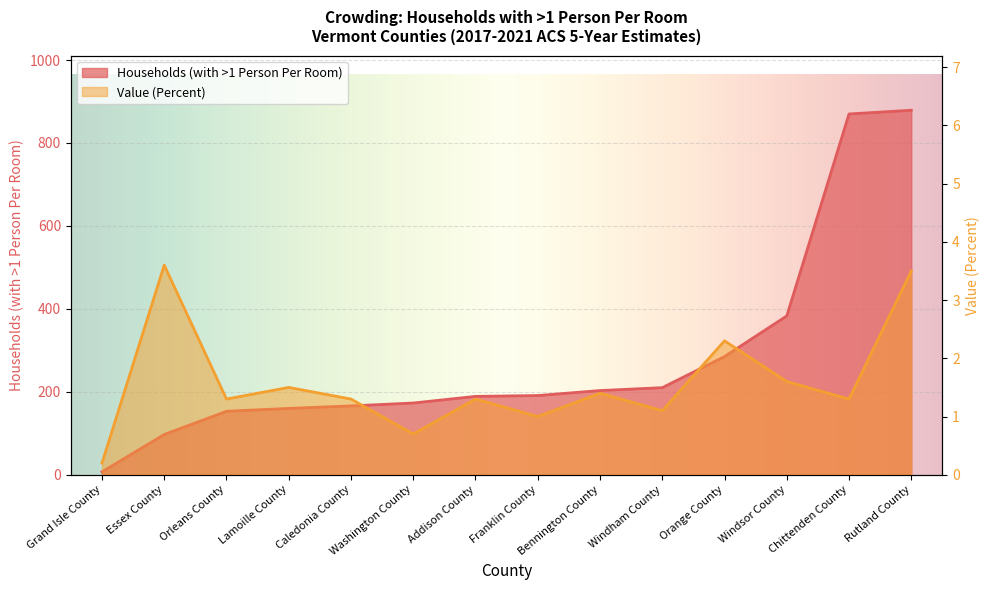

List the series in order of their overall mean, highest first.

Households (with >1 Person Per Room), Value (Percent)